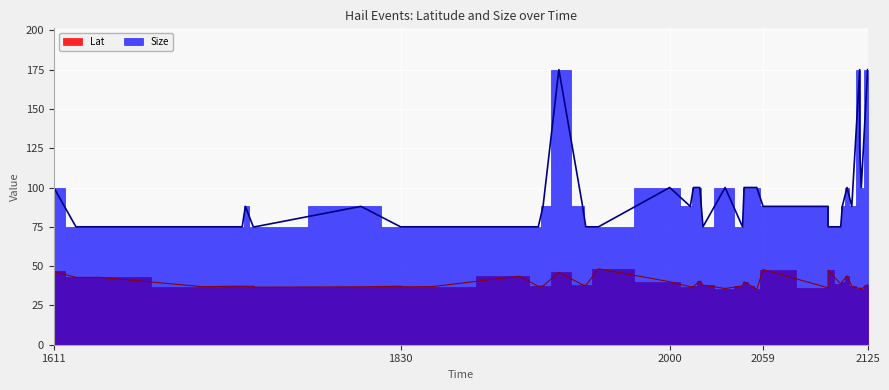

Which has a higher value, 1705 or 1730?

1730